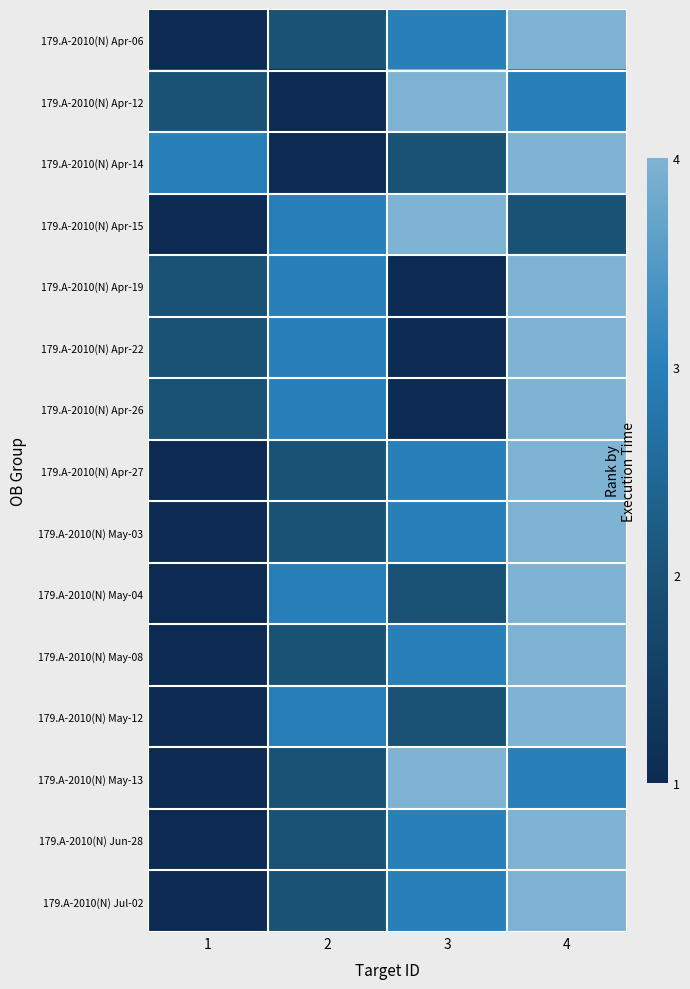

Reading right to left, what are all the values shown in this chart?

179.A-2010(N) Apr-06: 4=4	3=3	2=2	1=1
179.A-2010(N) Apr-12: 4=3	3=4	2=1	1=2
179.A-2010(N) Apr-14: 4=4	3=2	2=1	1=3
179.A-2010(N) Apr-15: 4=2	3=4	2=3	1=1
179.A-2010(N) Apr-19: 4=4	3=1	2=3	1=2
179.A-2010(N) Apr-22: 4=4	3=1	2=3	1=2
179.A-2010(N) Apr-26: 4=4	3=1	2=3	1=2
179.A-2010(N) Apr-27: 4=4	3=3	2=2	1=1
179.A-2010(N) May-03: 4=4	3=3	2=2	1=1
179.A-2010(N) May-04: 4=4	3=2	2=3	1=1
179.A-2010(N) May-08: 4=4	3=3	2=2	1=1
179.A-2010(N) May-12: 4=4	3=2	2=3	1=1
179.A-2010(N) May-13: 4=3	3=4	2=2	1=1
179.A-2010(N) Jun-28: 4=4	3=3	2=2	1=1
179.A-2010(N) Jul-02: 4=4	3=3	2=2	1=1